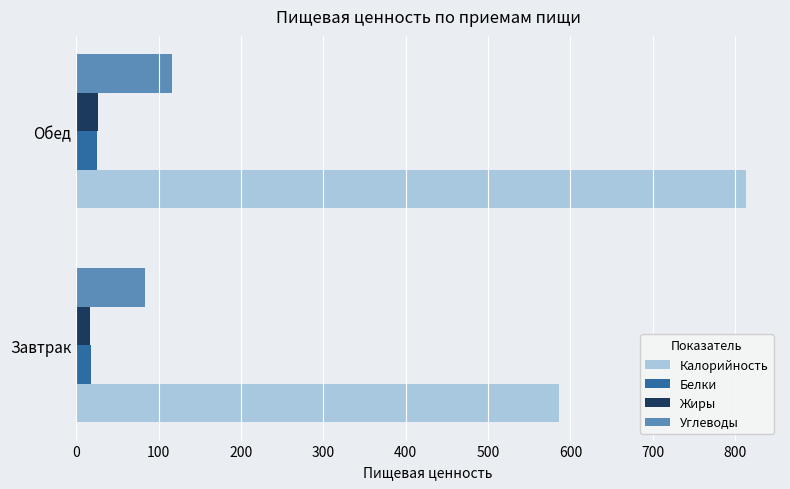

List the labels in order of Калорийность value, smallest first.

Завтрак, Обед